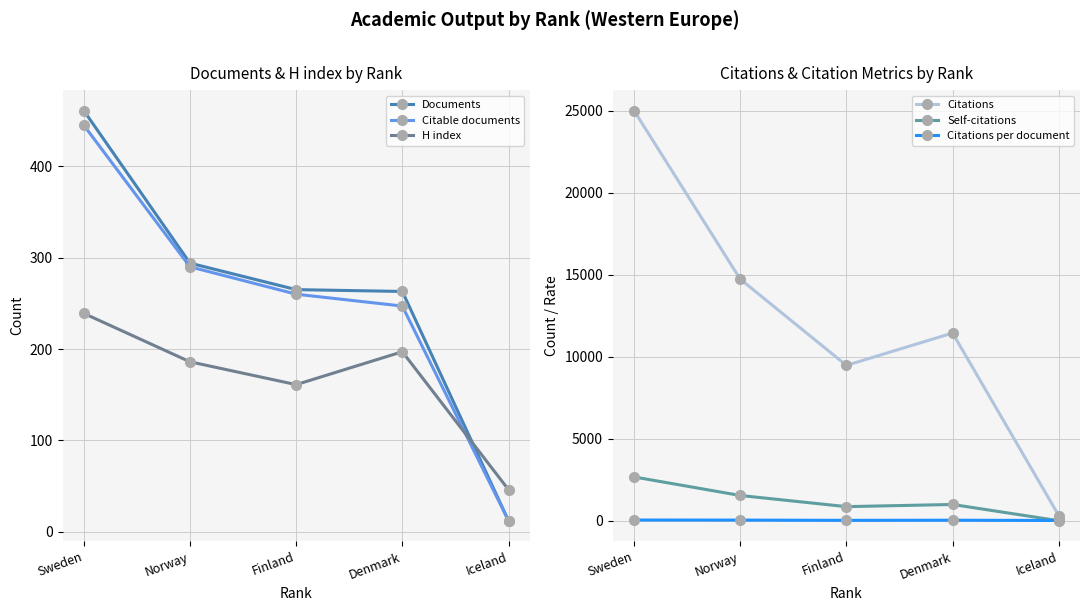

List the labels in order of H index value, smallest first.

Iceland, Finland, Norway, Denmark, Sweden